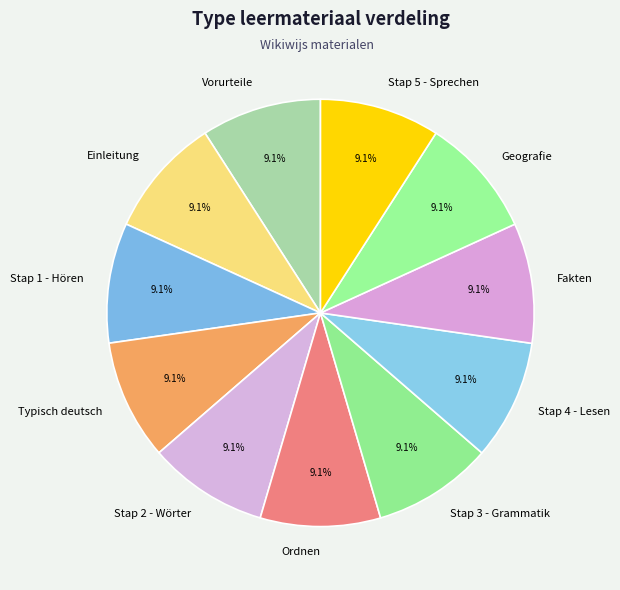

Approximately how many times larger is the value at Stap 3 - Grammatik compared to Stap 2 - Wörter?

1.0